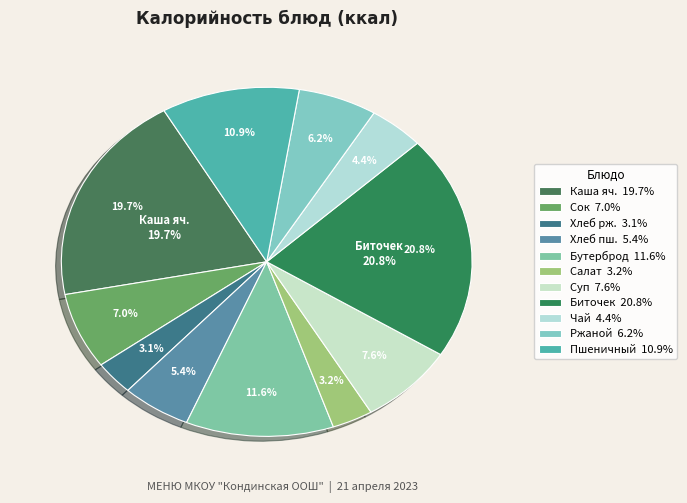

To the nearest percent, what is the average slice percentage?

9%